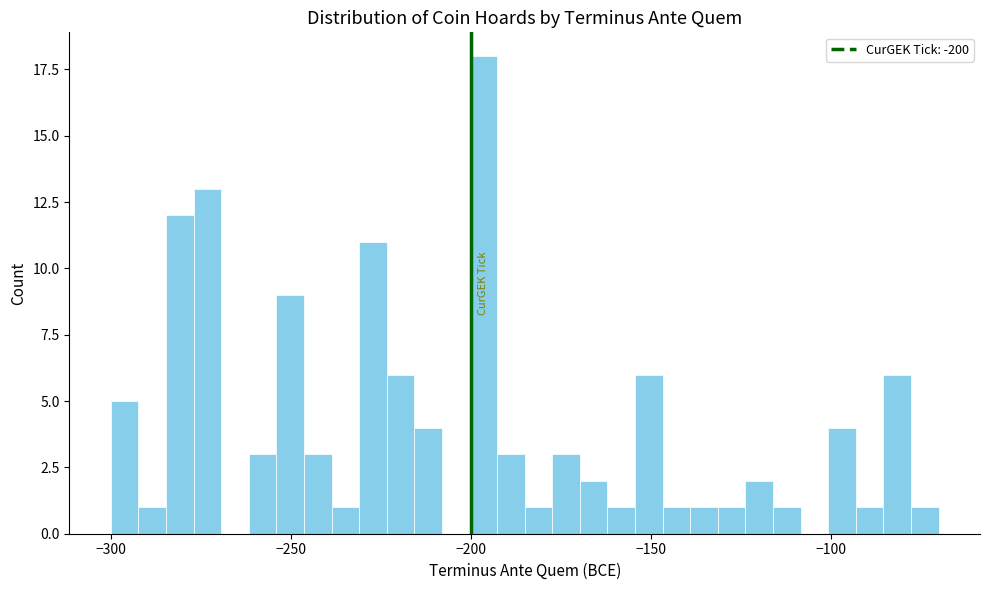

Around what value on the x-axis is the tallest bar? Give the approximate position of its centre, as read against the axis.

-195